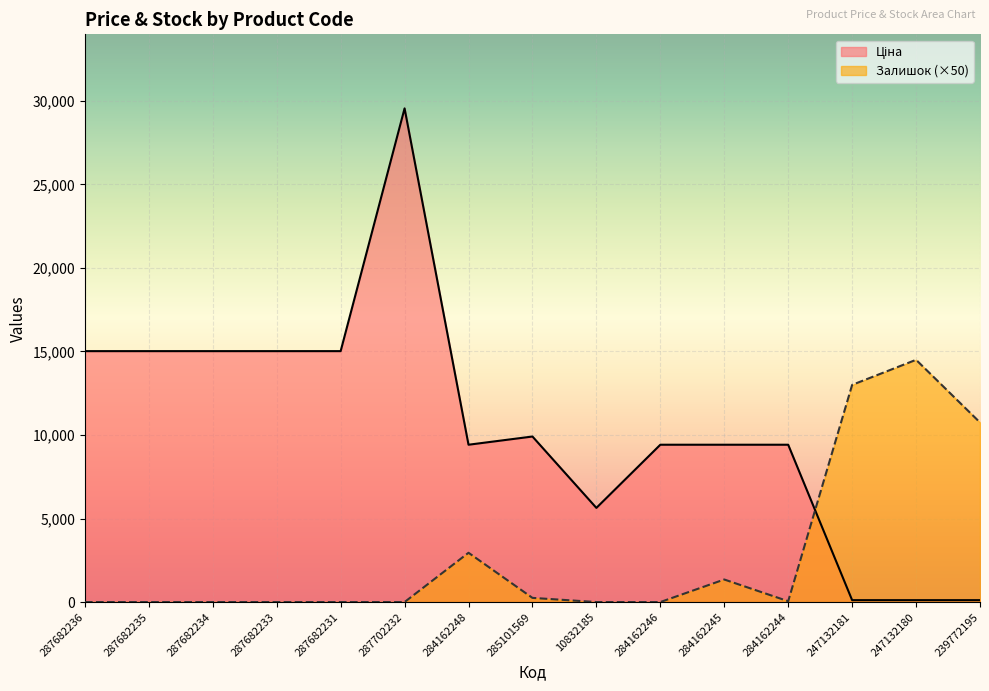

The Залишок series shows -8611.6 at 287682231. True or false?

False